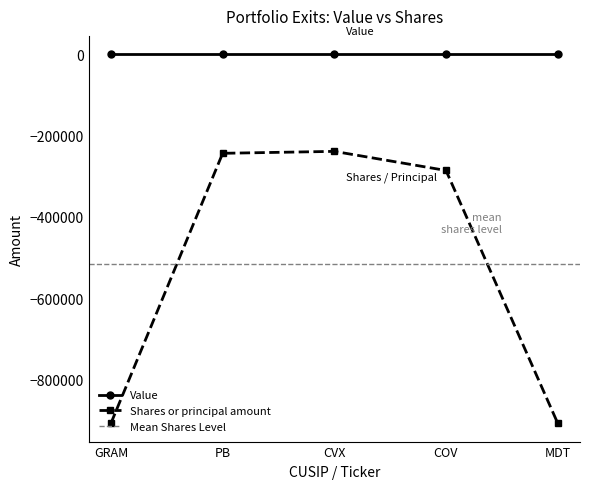

How many interior local peaks does the Shares or principal amount series have?

1